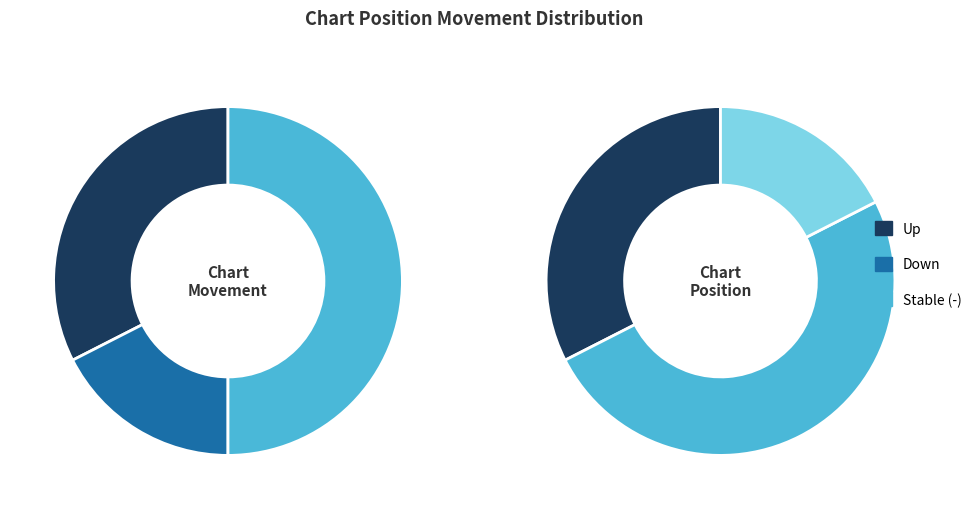

To the nearest percent, what is the difference between the largest and smallest slice percentages?

35%